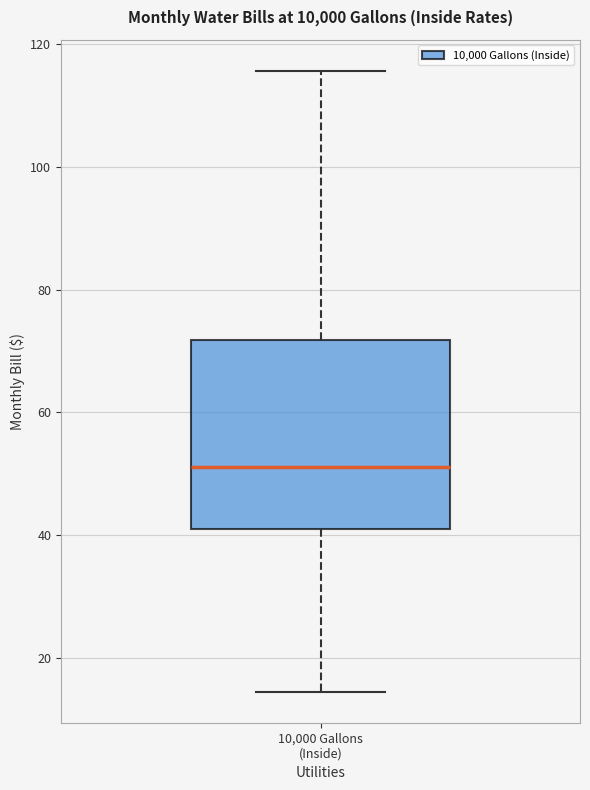

Where does the upper whisker of the box for 10,000 Gallons (Inside) end on the y-axis? The values are not printed on the chart, so give them approximately, as read against the axis.

116